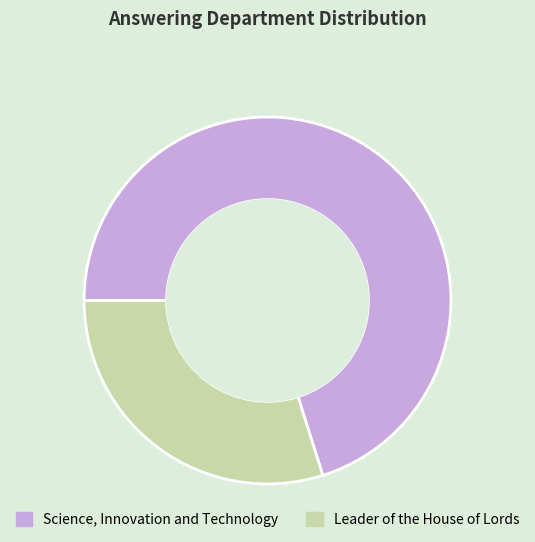

Approximately how many times larger is the value at Leader of the House of Lords compared to Science, Innovation and Technology?

0.4